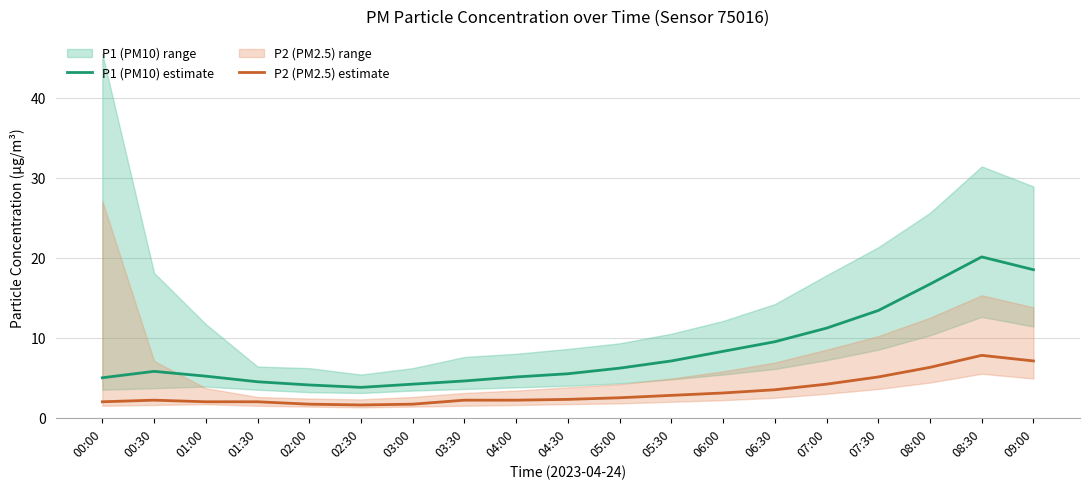

What is the difference between the second highest and second lowest values in the P1 (PM10) estimate series?

14.4